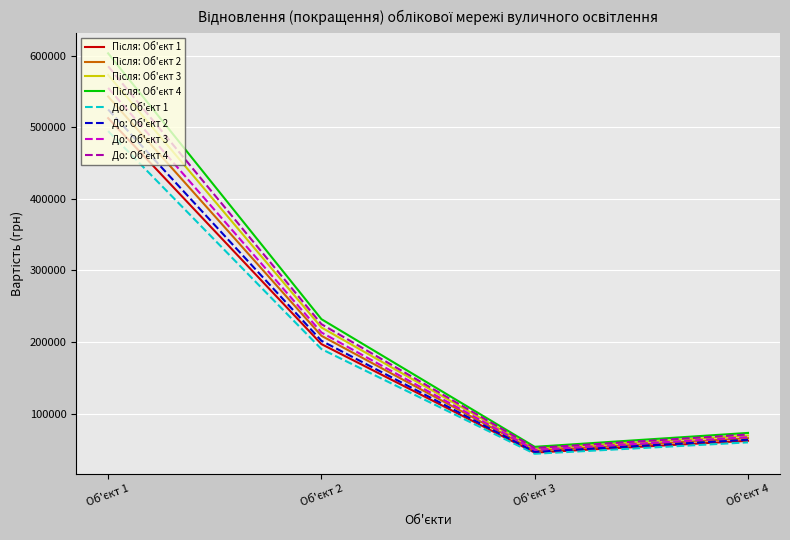

What is the minimum value shown in the chart?

44111.1